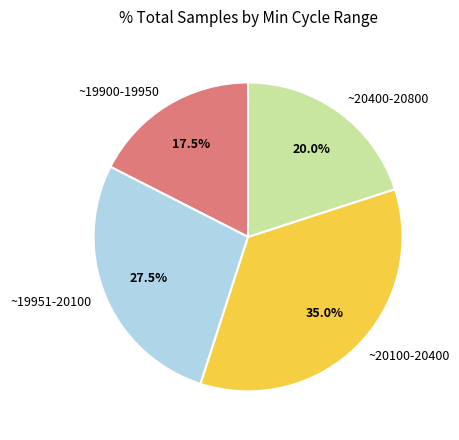

Approximately how many times larger is the value at ~20100-20400 compared to ~19900-19950?

2.0